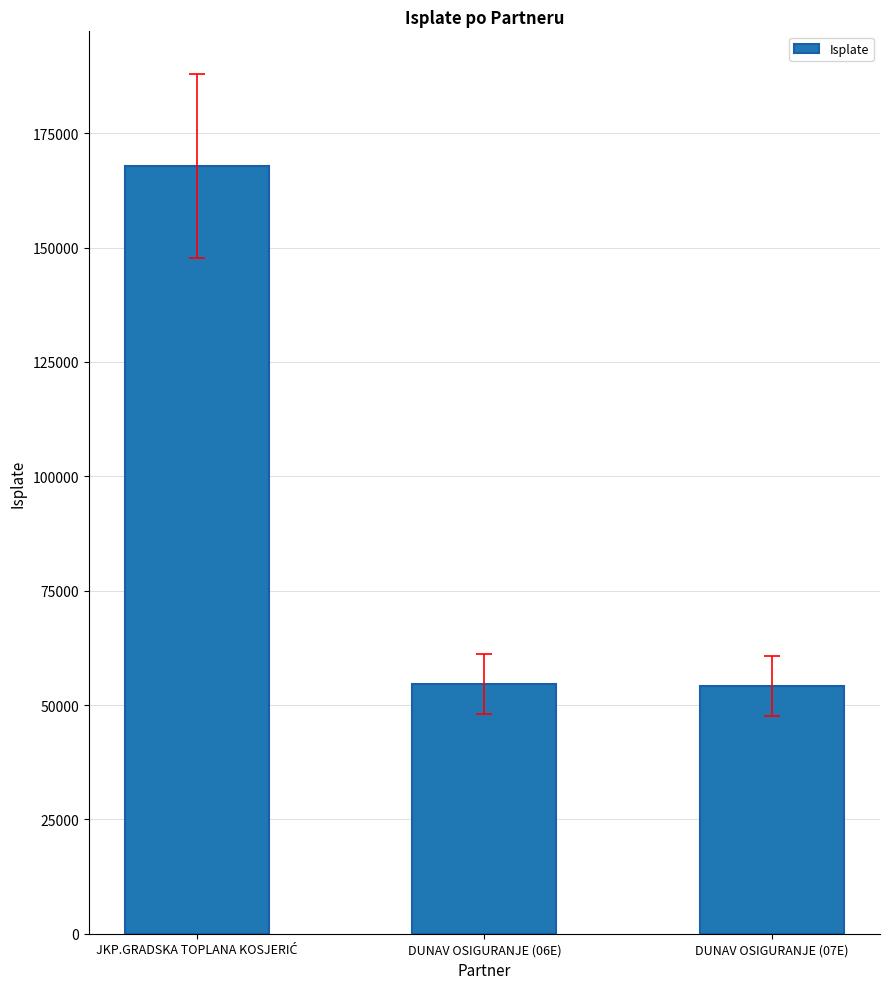

What is the value of the 2nd bar from the left?

54677.2